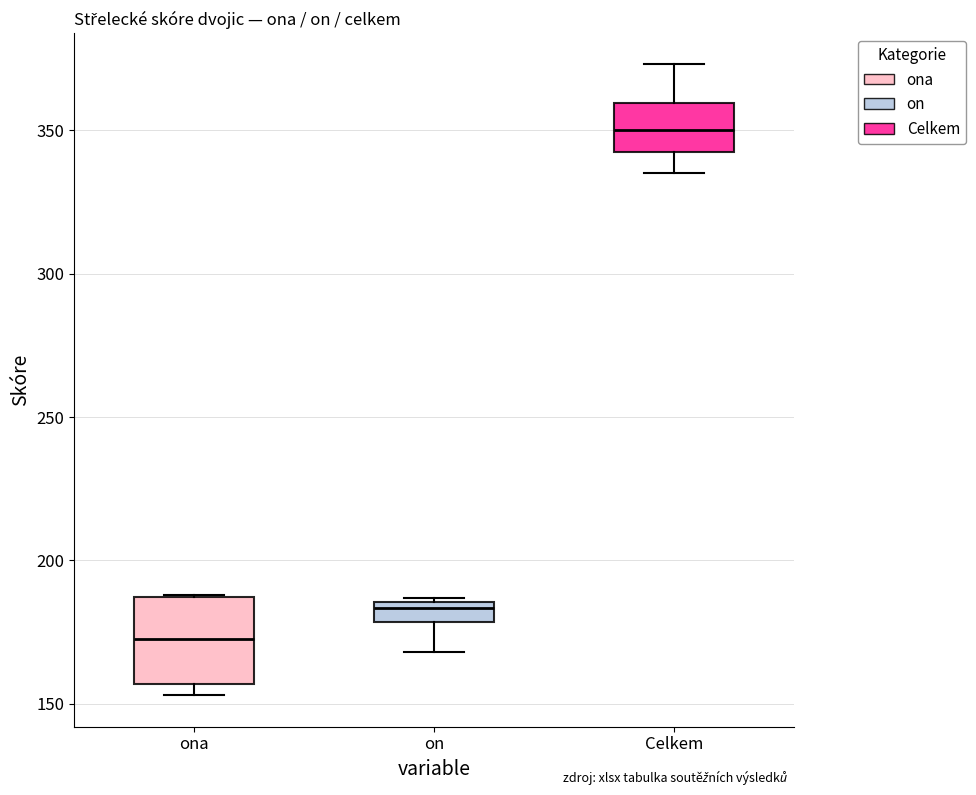

Comparing the boxes themselves (not the whiskers), which one is the tallest?

ona